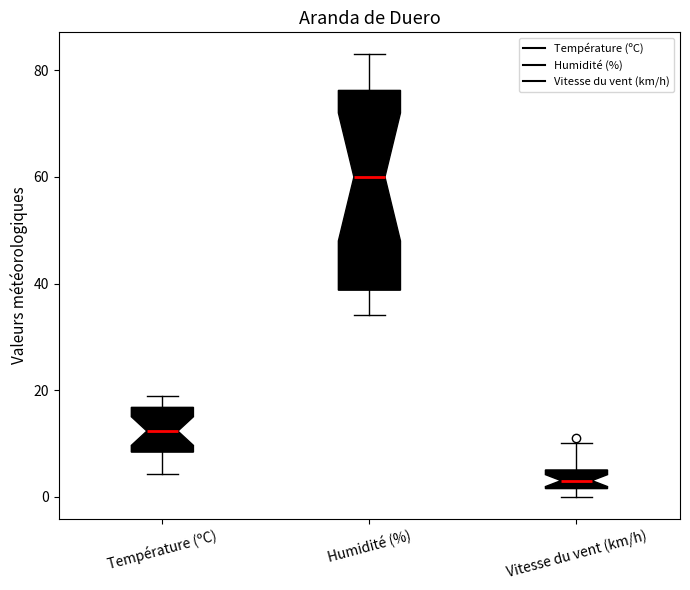

Comparing the boxes themselves (not the whiskers), which one is the tallest?

Humidité (%)